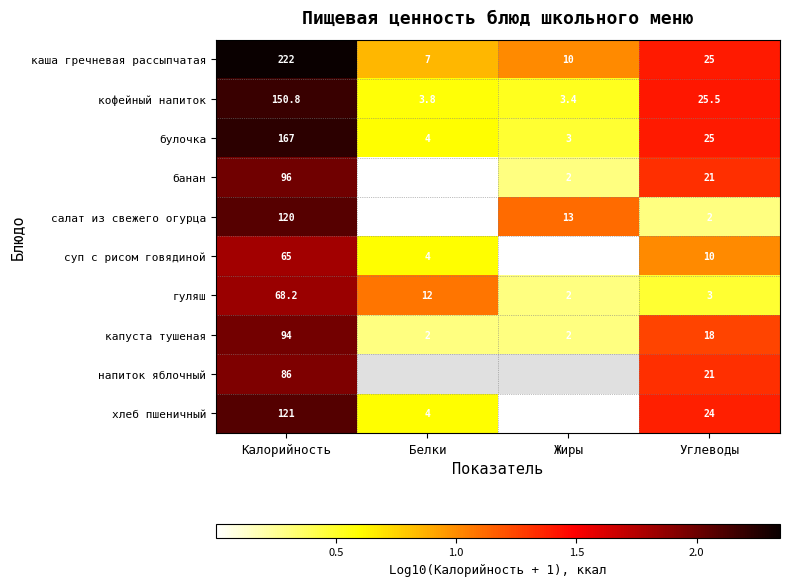

At how many categories does at least one series exceed 0?

4